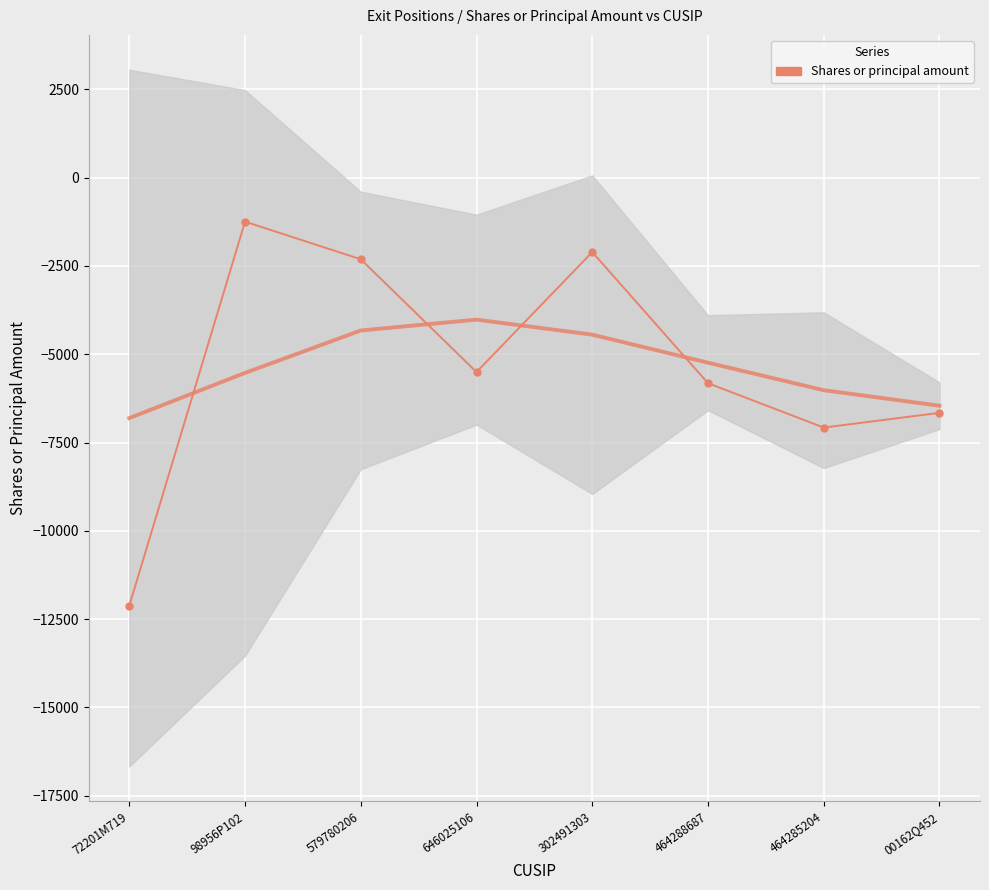

List the labels in order of value, largest first.

98956P102, 302491303, 579780206, 646025106, 464288687, 00162Q452, 464285204, 72201M719